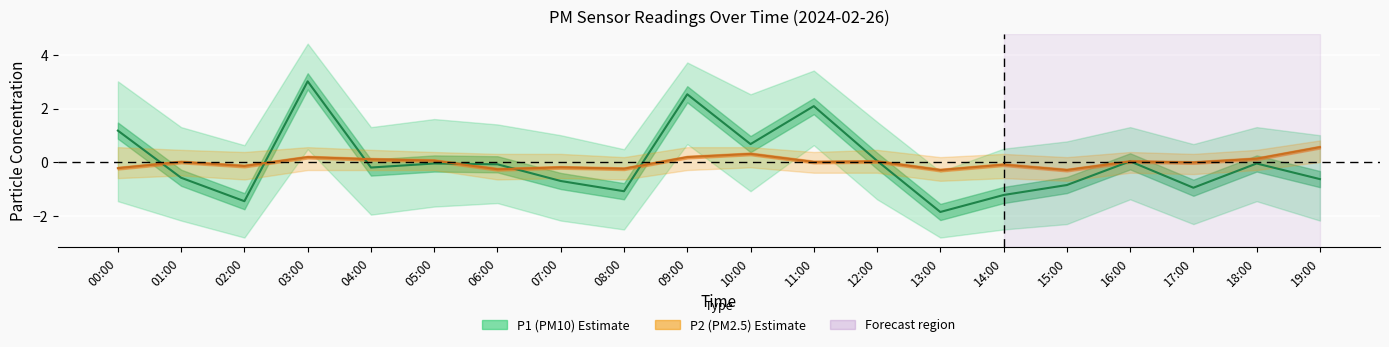

What is the label of the 15th point from the right?

05:00